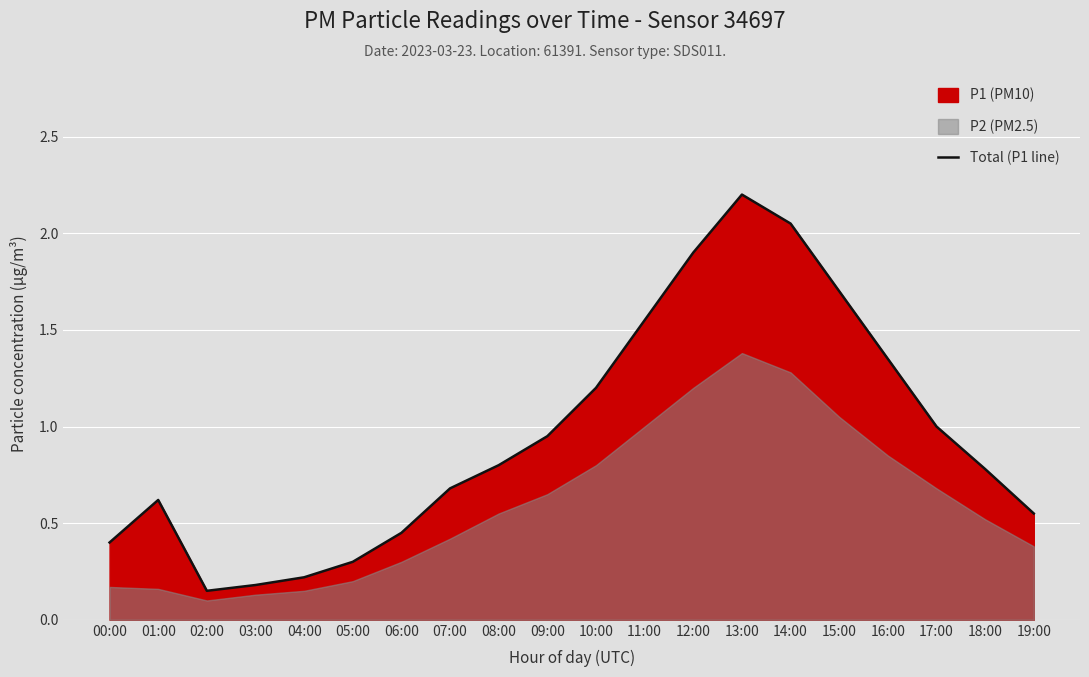

How many interior local valleys (lower than both neighbors) does the data have?

1